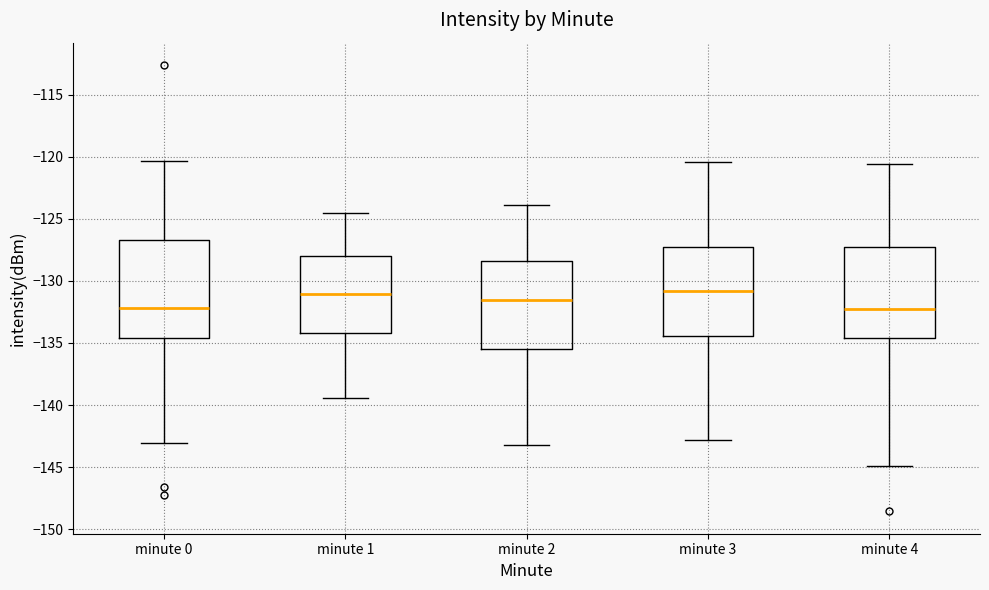

Where does the lower whisker of the box for minute 0 end on the y-axis? The values are not printed on the chart, so give them approximately, as read against the axis.

-143.0